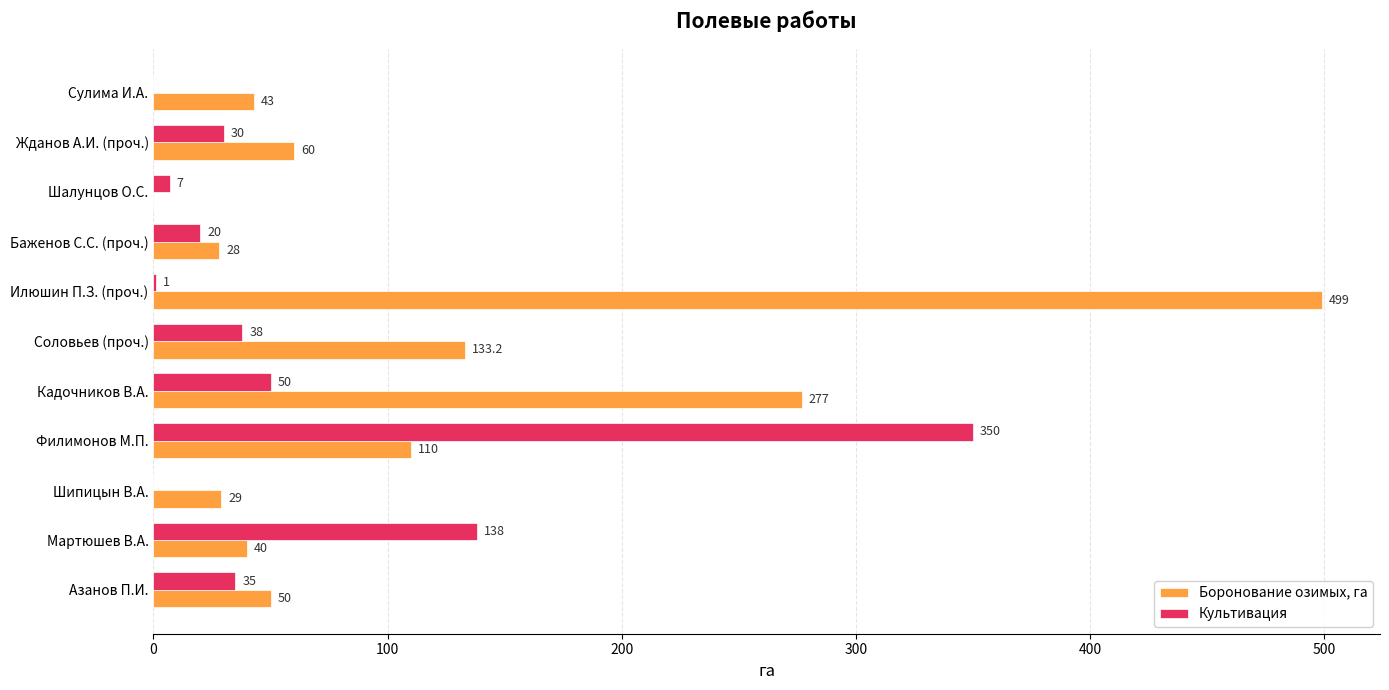

What are all the series names shown in the legend?

Боронование озимых, га, Культивация